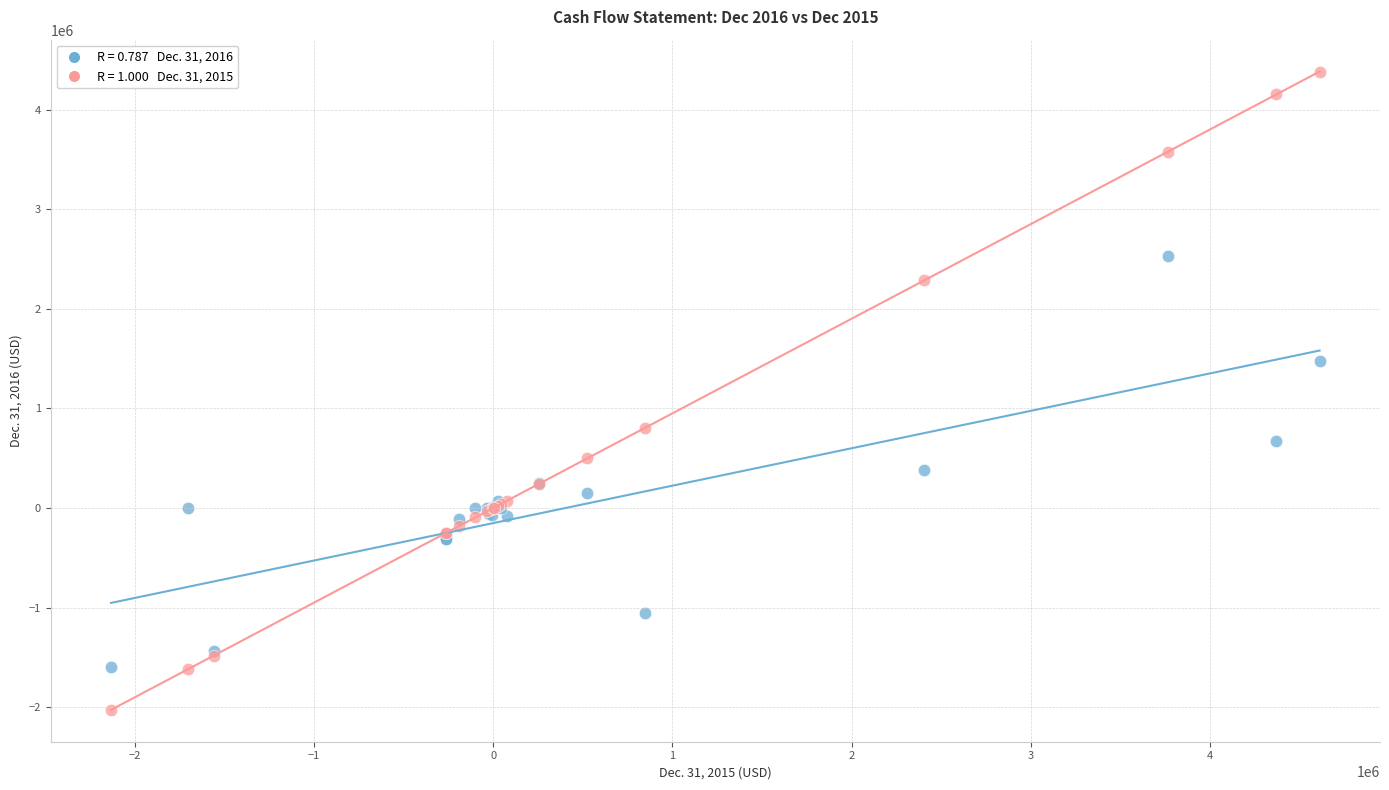

Across all series, what Y value is closest to 1177763?

1472162.0